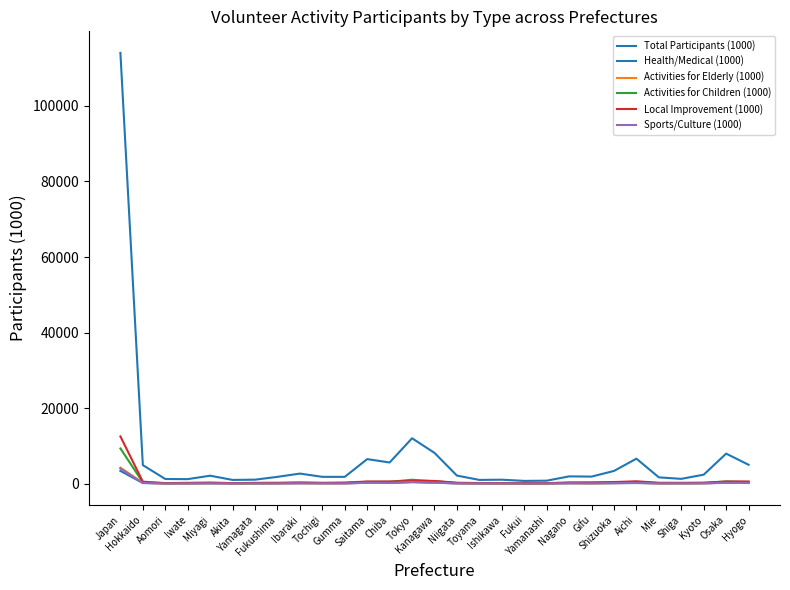

Is it true that Activities for Children (1000) equals 254 at Niigata?

False